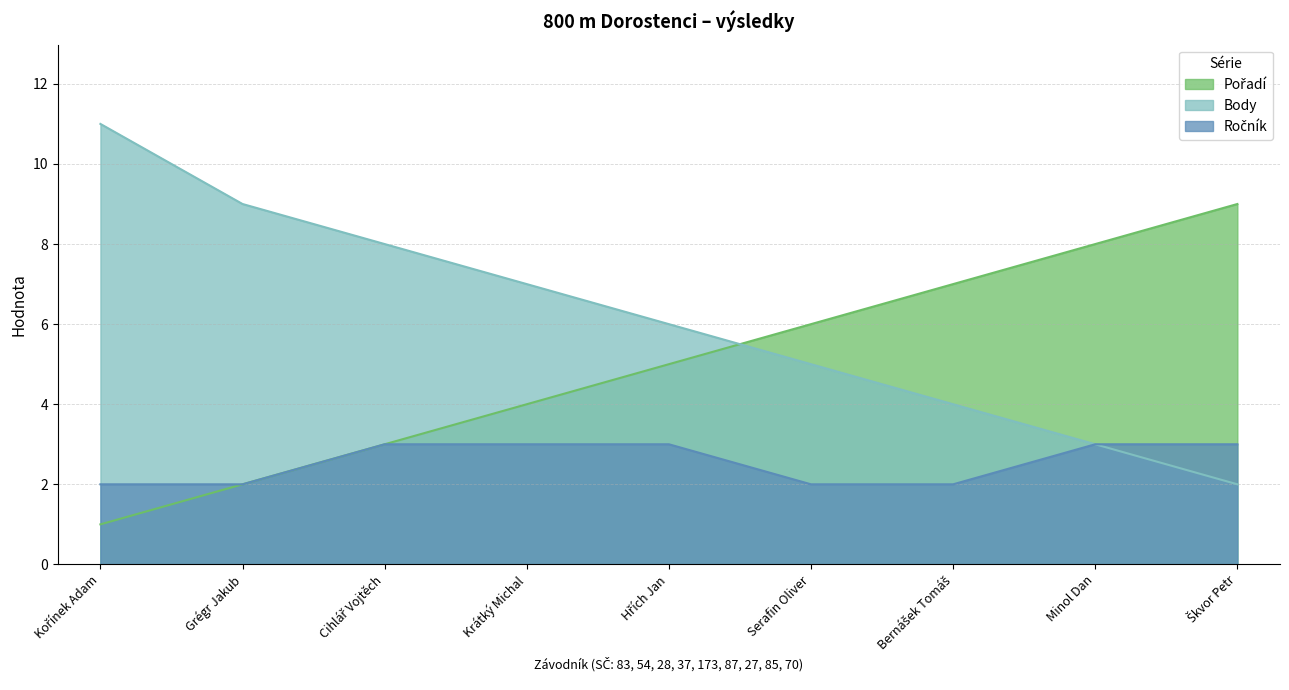

Reading left to right, extract all data points from this chart.

Pořadí: 1	2	3	4	5	6	7	8	9
Body: 11	9	8	7	6	5	4	3	2
Ročník: 2	2	3	3	3	2	2	3	3